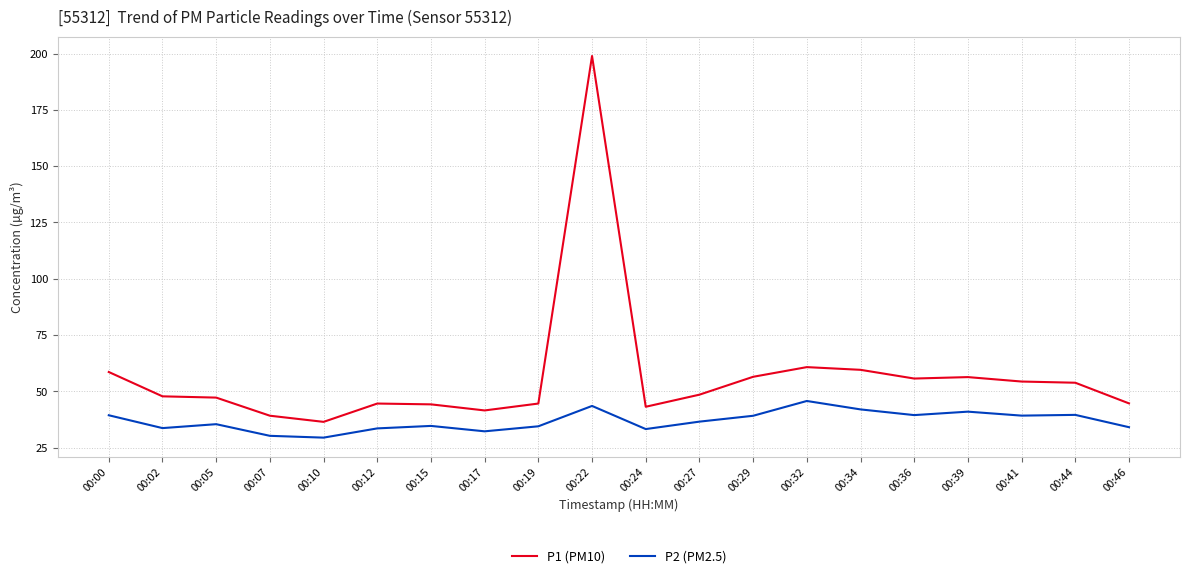

What is the difference between the P2 (PM2.5) values at 00:00 and 00:05?

4.0